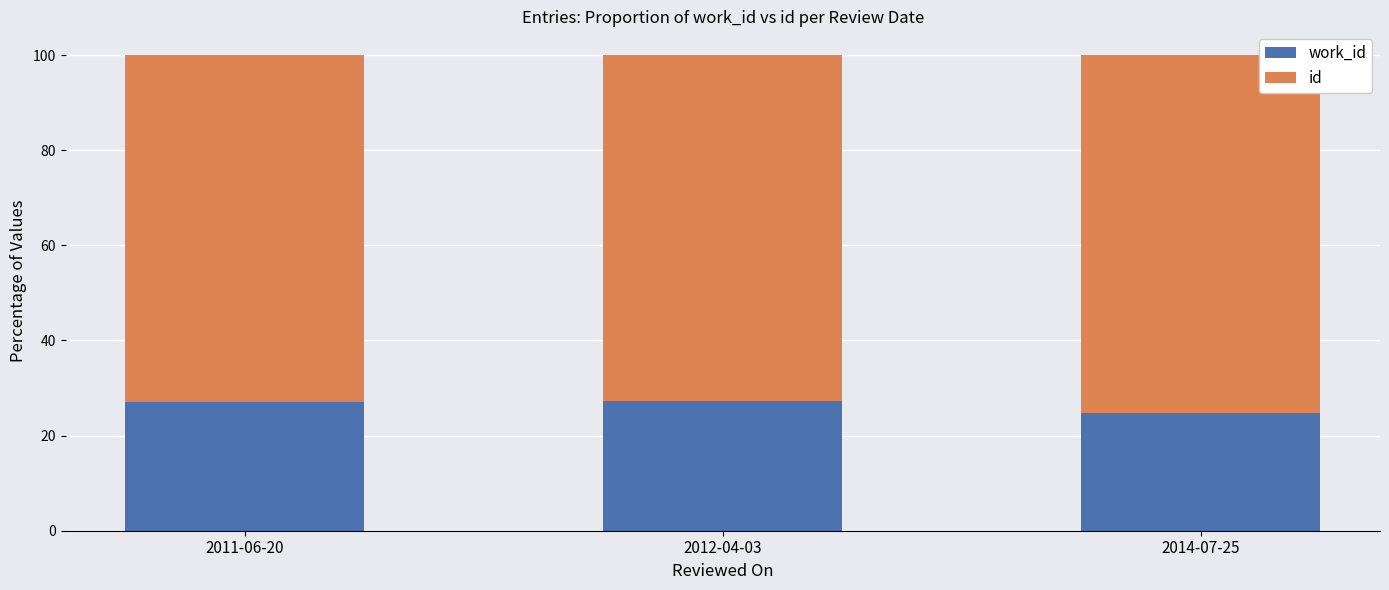

What is the total value across all series at 2014-07-25?

100.0